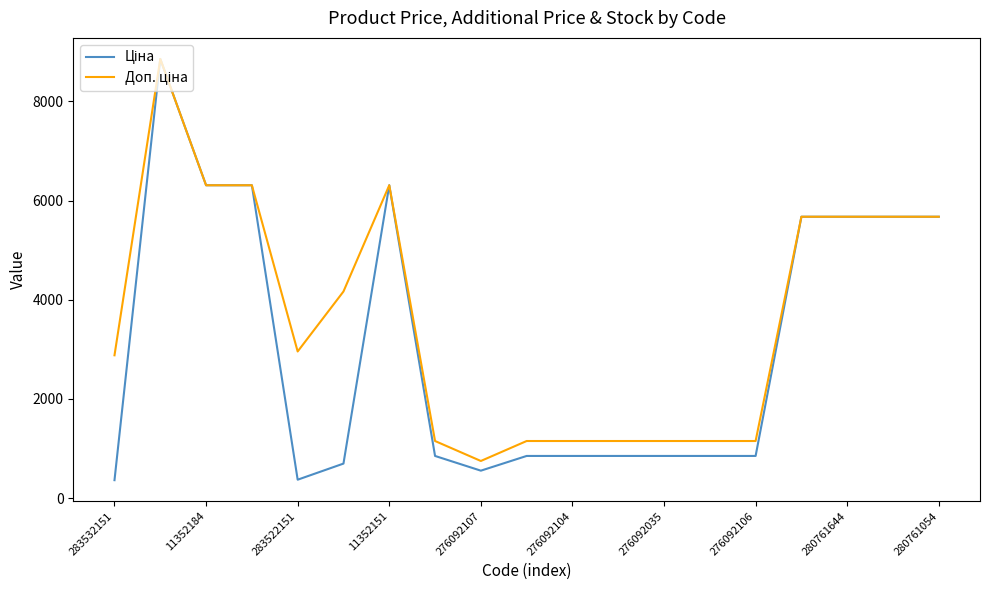

What is the maximum value shown in the chart?

8856.7